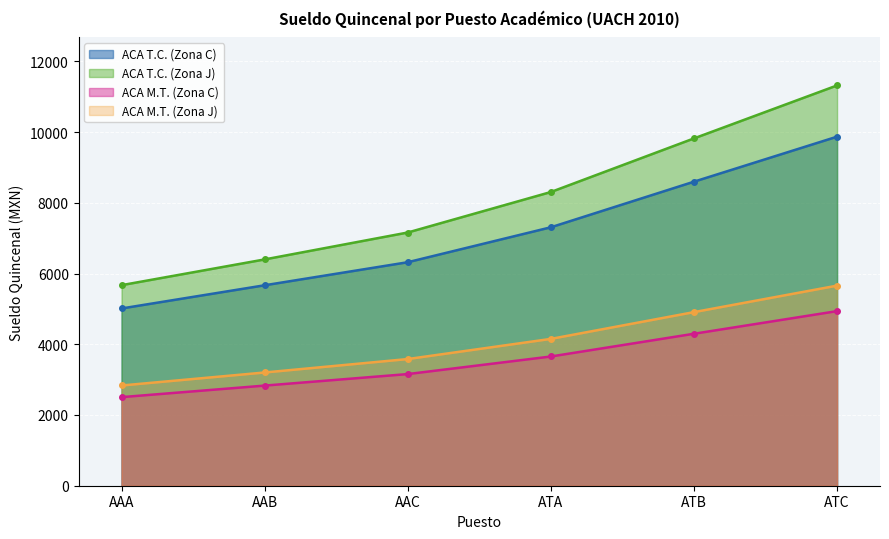

True or false: ACA T.C. (Zona J) and ACA T.C. (Zona C) cross at least once.

False